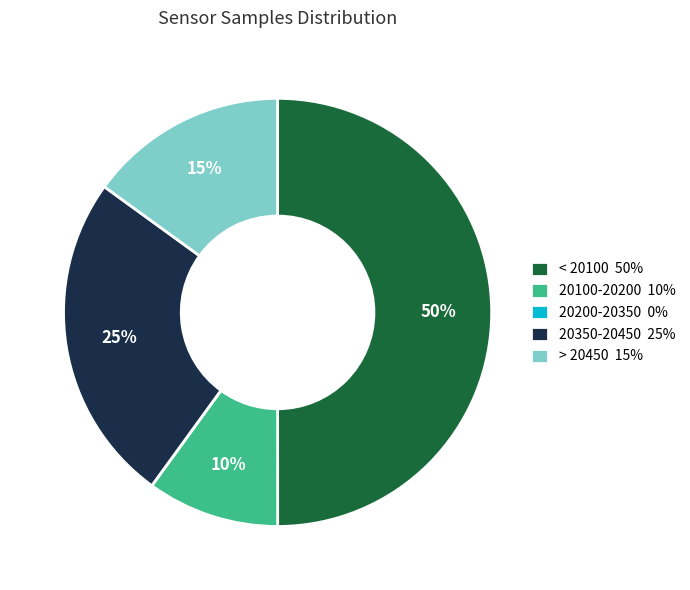

Which slice is the largest?

< 20100 50%